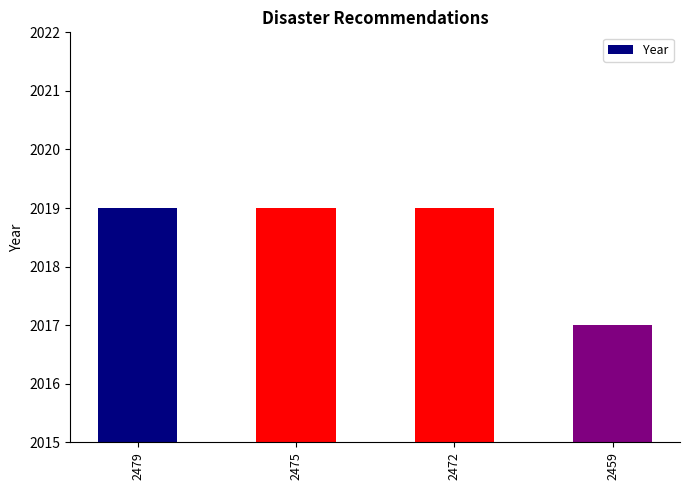

What is the value of the 1st bar from the left?

2019